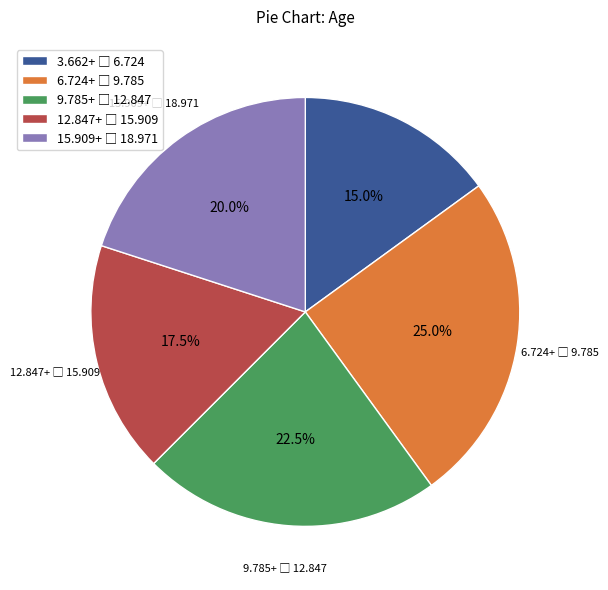

Is there a majority slice in this chart?

No